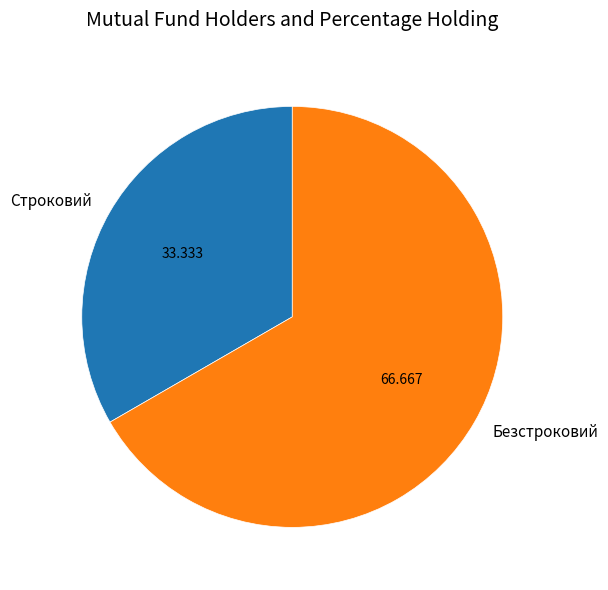

Do Строковий and Безстроковий together represent more than half of the pie?

Yes